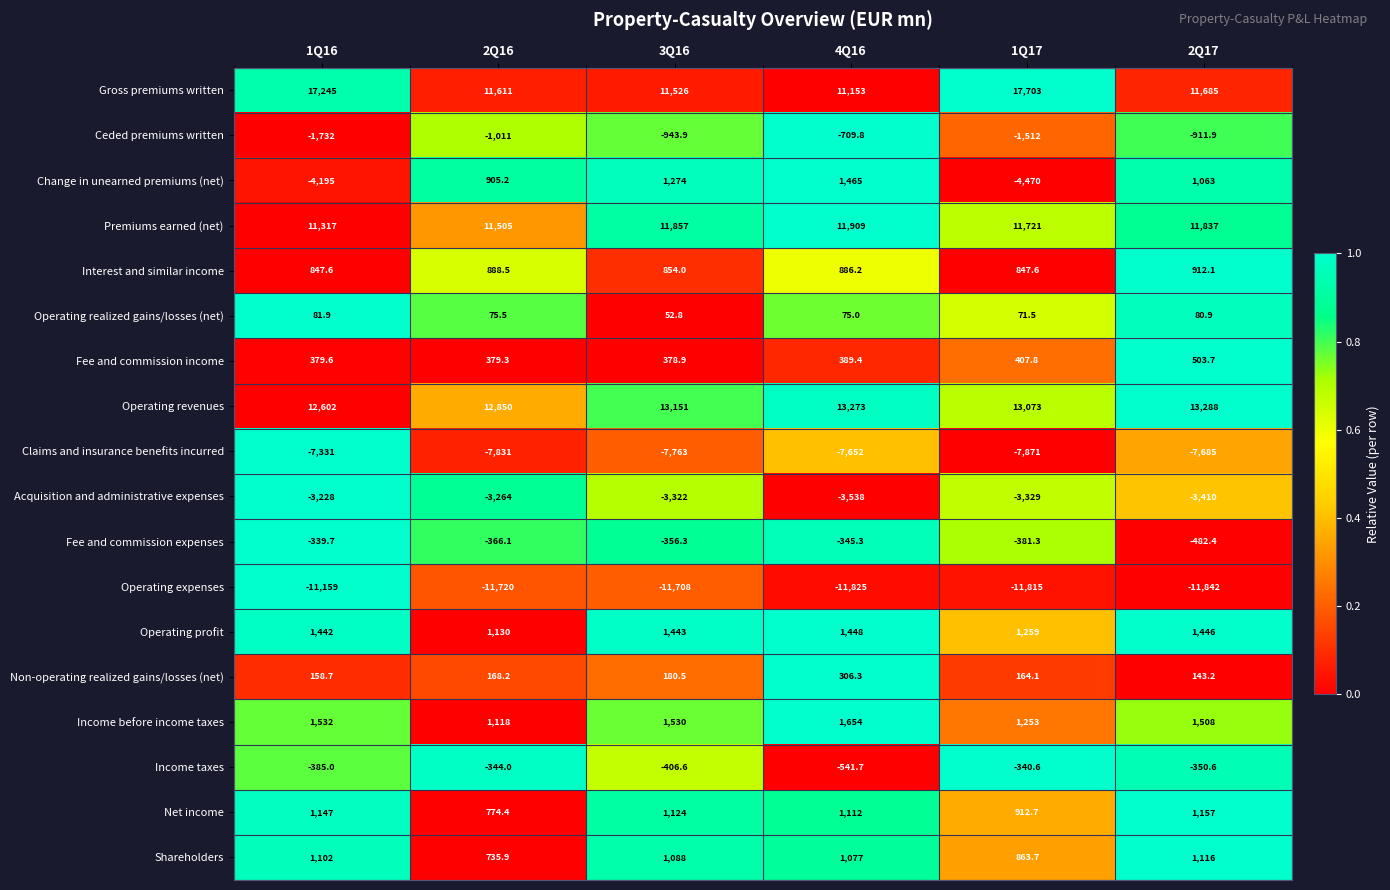

Which series has the largest range (max minus min)?

Gross premiums written